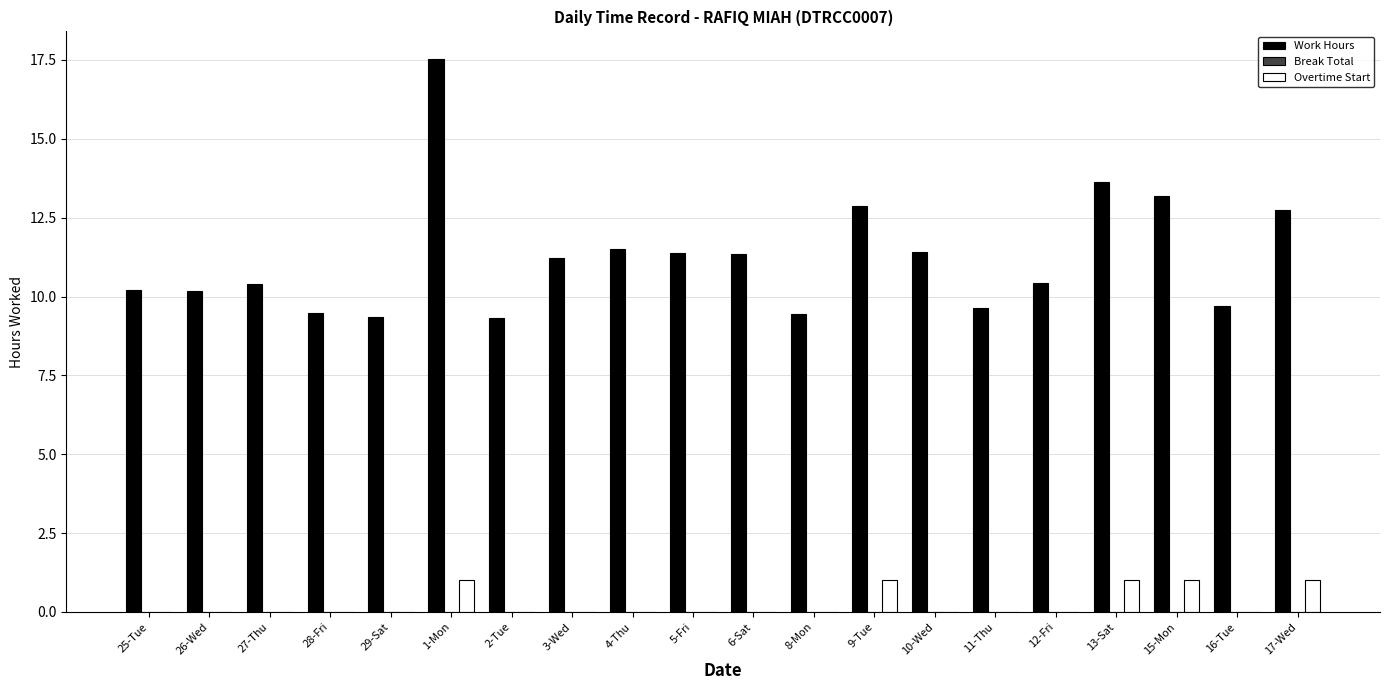

What is the total value across all series at 5-Fri?

11.4